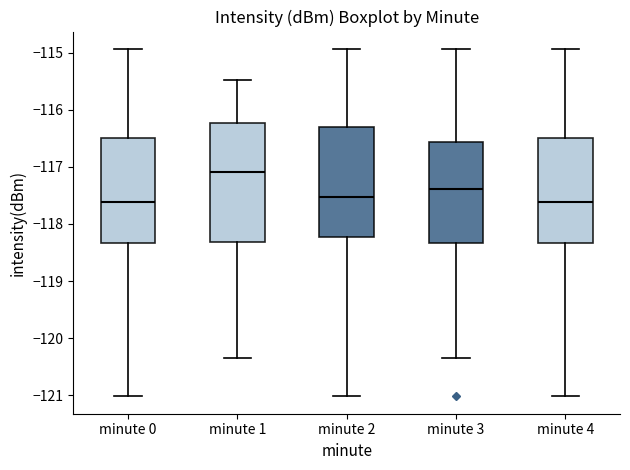

Where is the lower edge of the box for minute 0 on the y-axis? The values are not printed on the chart, so give them approximately, as read against the axis.

-118.3